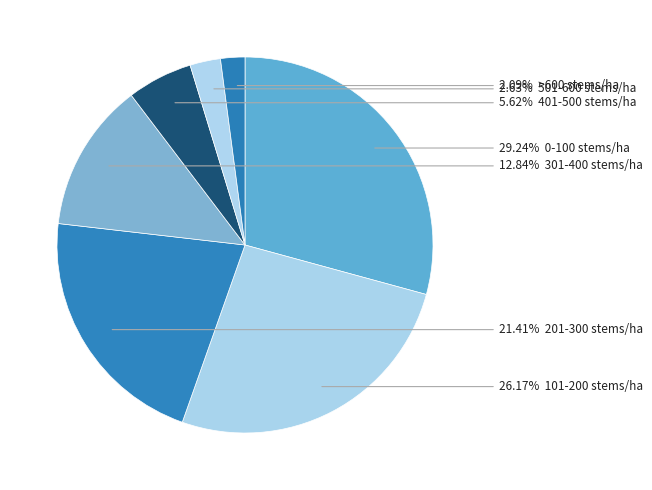

Rank the categories by value from lowest to highest.

>600 stems/ha, 501-600 stems/ha, 401-500 stems/ha, 301-400 stems/ha, 201-300 stems/ha, 101-200 stems/ha, 0-100 stems/ha